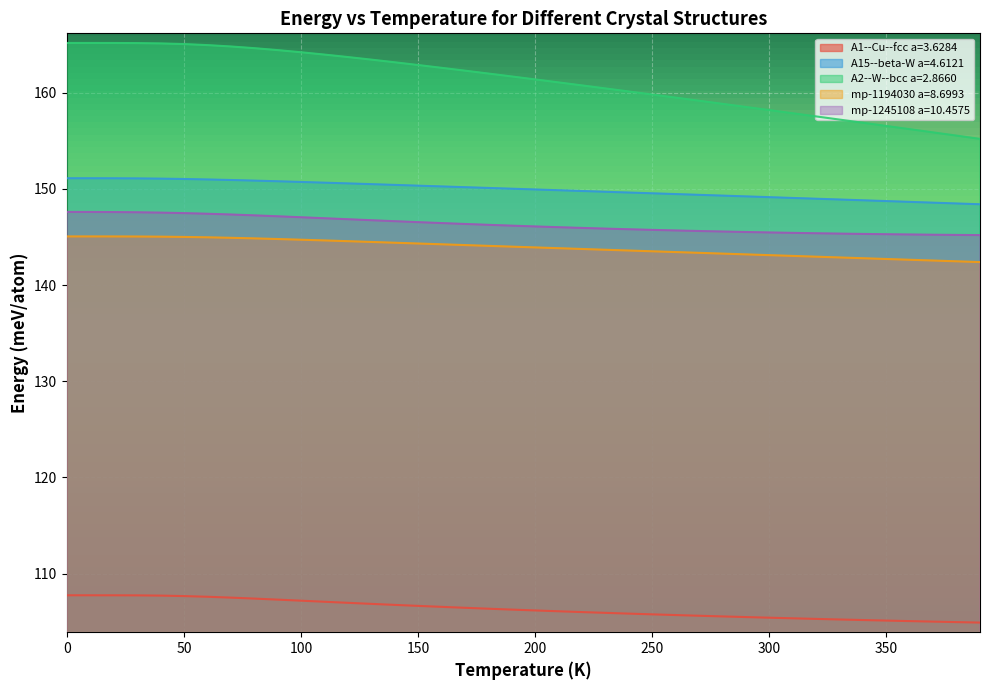

Rank the categories by A1--Cu--fcc a=3.6284 value from lowest to highest.

390.0, 380.0, 370.0, 360.0, 350.0, 340.0, 330.0, 320.0, 310.0, 300.0, 290.0, 280.0, 270.0, 260.0, 250.0, 240.0, 230.0, 220.0, 210.0, 200.0, 190.0, 180.0, 170.0, 160.0, 150.0, 140.0, 130.0, 120.0, 110.0, 100.0, 90.0, 80.0, 70.0, 60.0, 50.0, 40.0, 30.0, 20.0, 10.0, 0.0